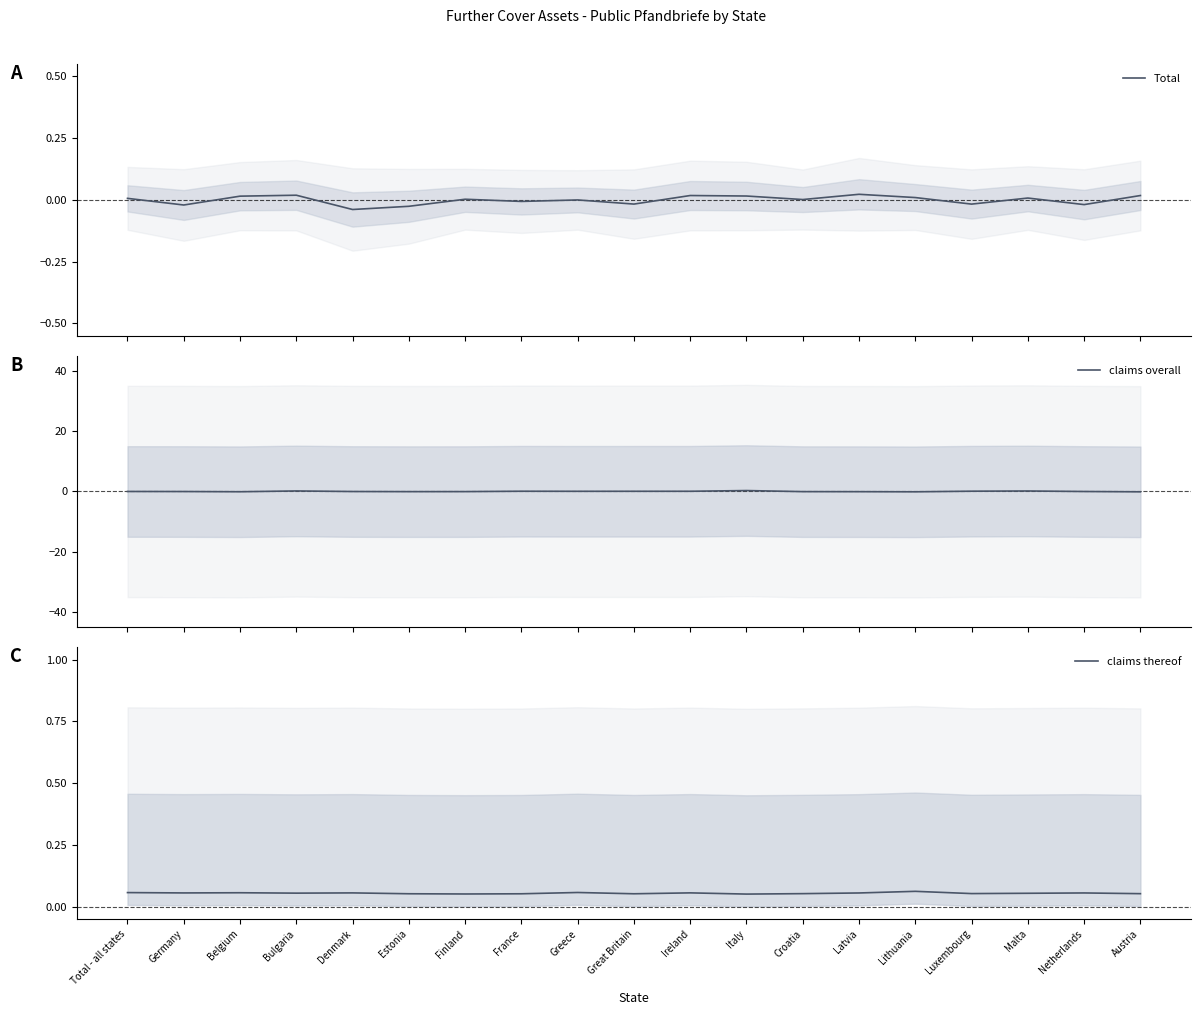

How many lines are shown in the chart?

3